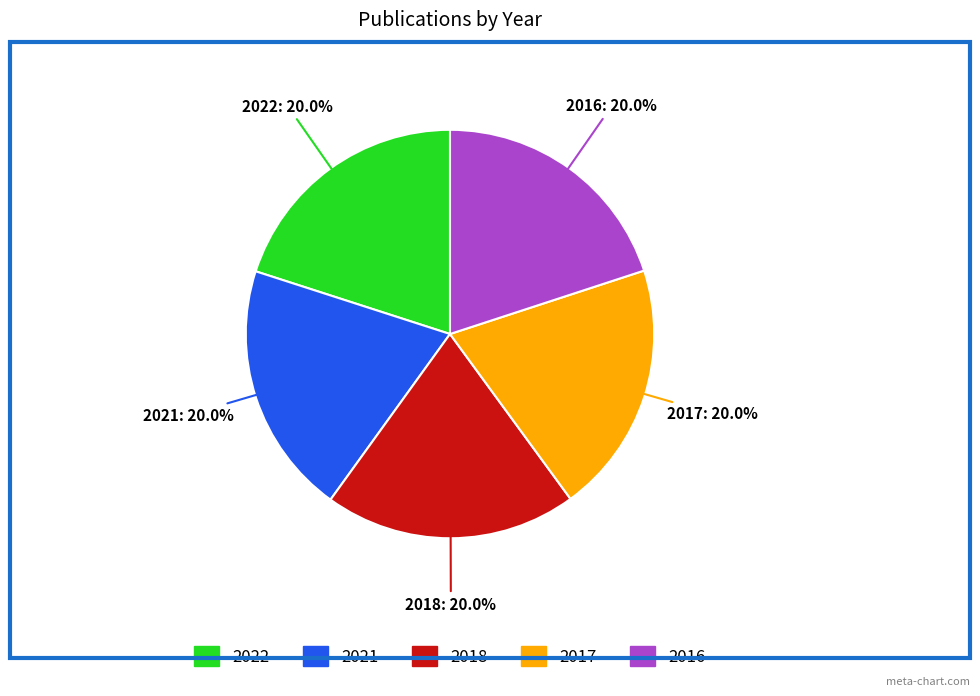

To the nearest percent, what portion does 2022 represent?

20%